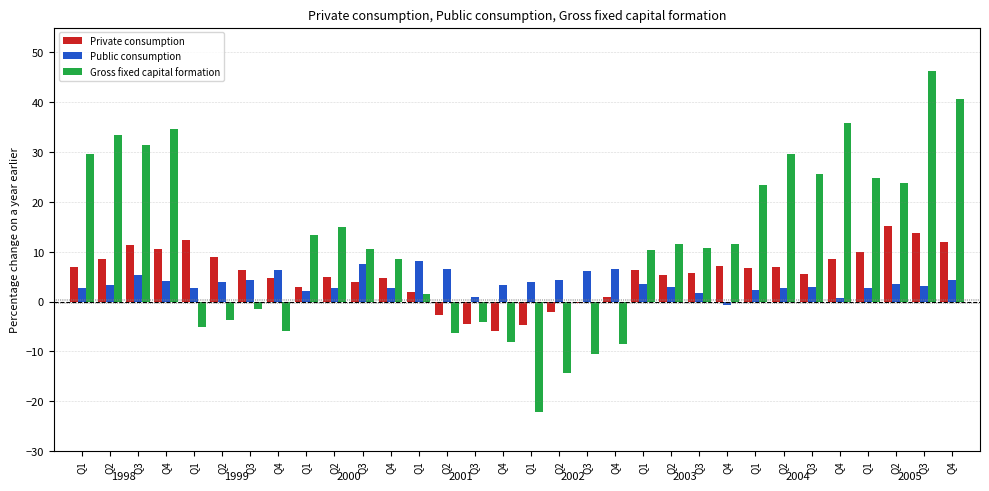

Does the chart contain any negative values?

Yes